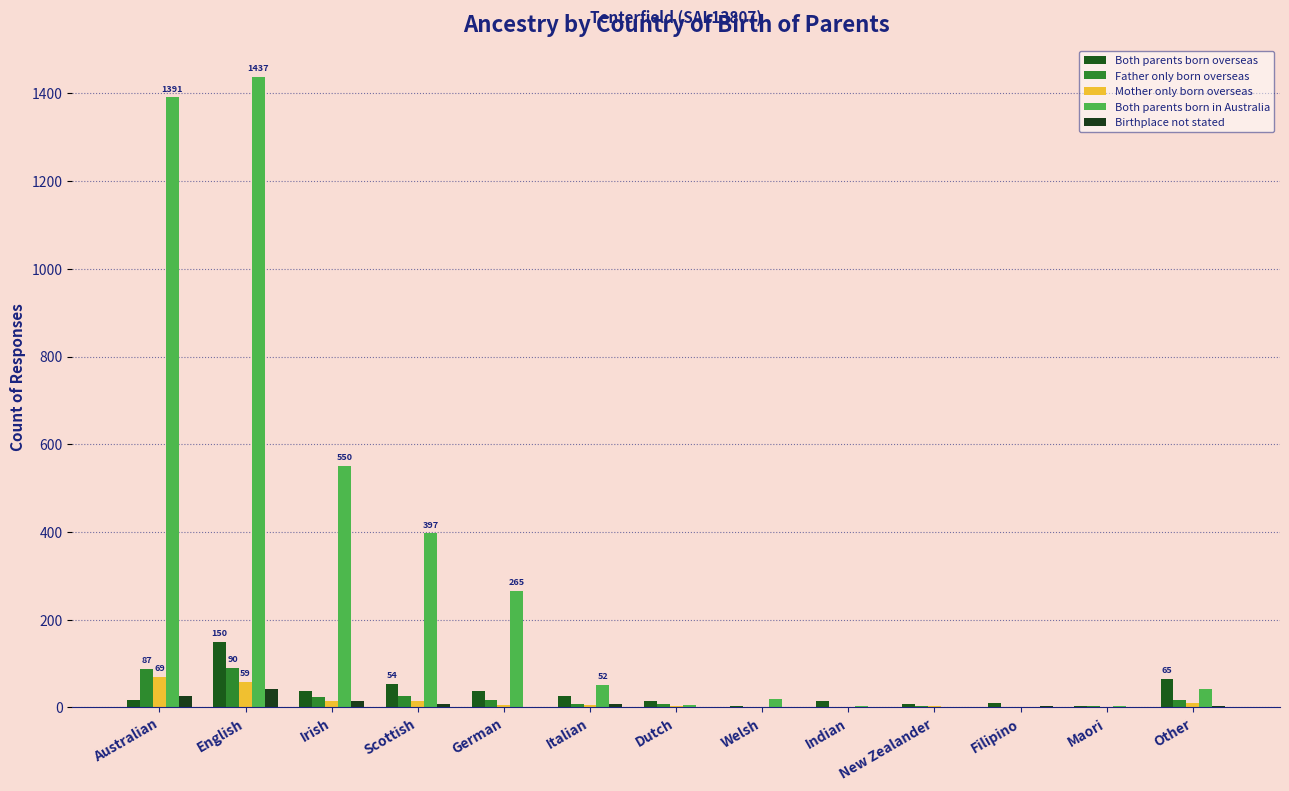

Rank the categories by Father only born overseas value from lowest to highest.

Welsh, Indian, Filipino, New Zealander, Maori, Dutch, Italian, German, Other, Irish, Scottish, Australian, English